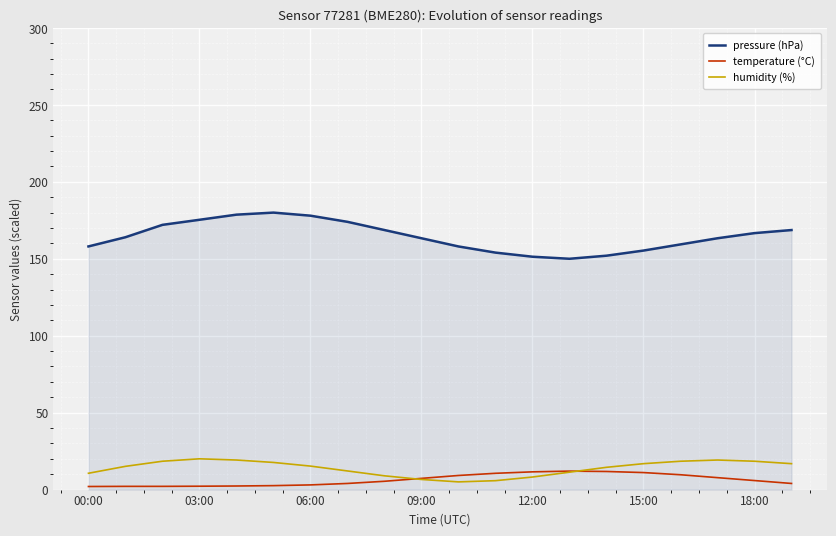

Which series has the largest total across all categories?

pressure (hPa)